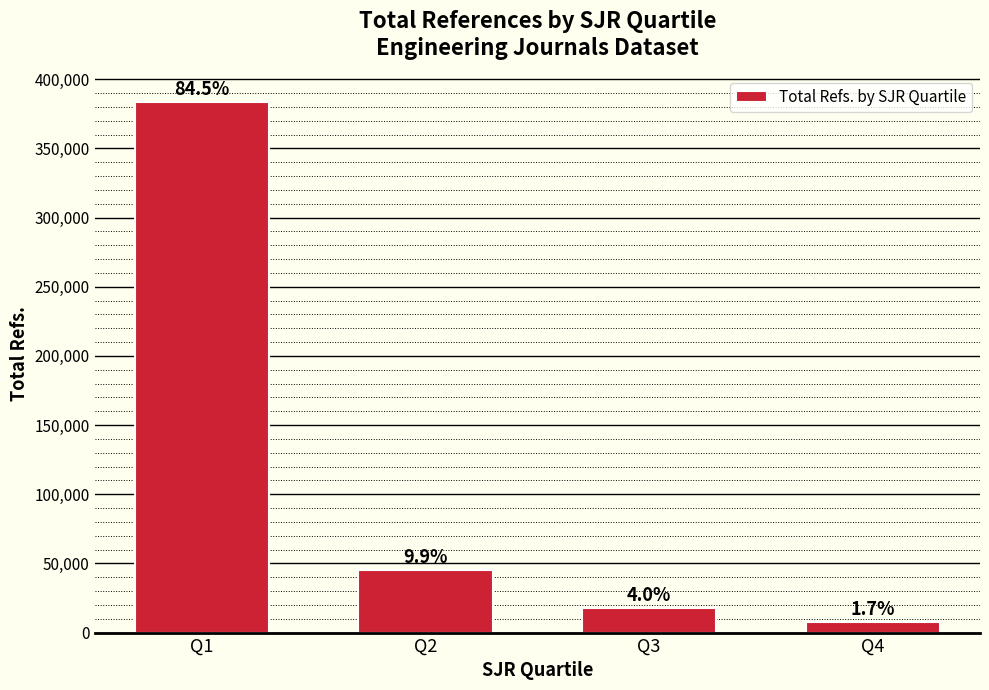

Reading left to right, list all the values displayed in this chart.

Q1=383603	Q2=45000	Q3=18000	Q4=7500